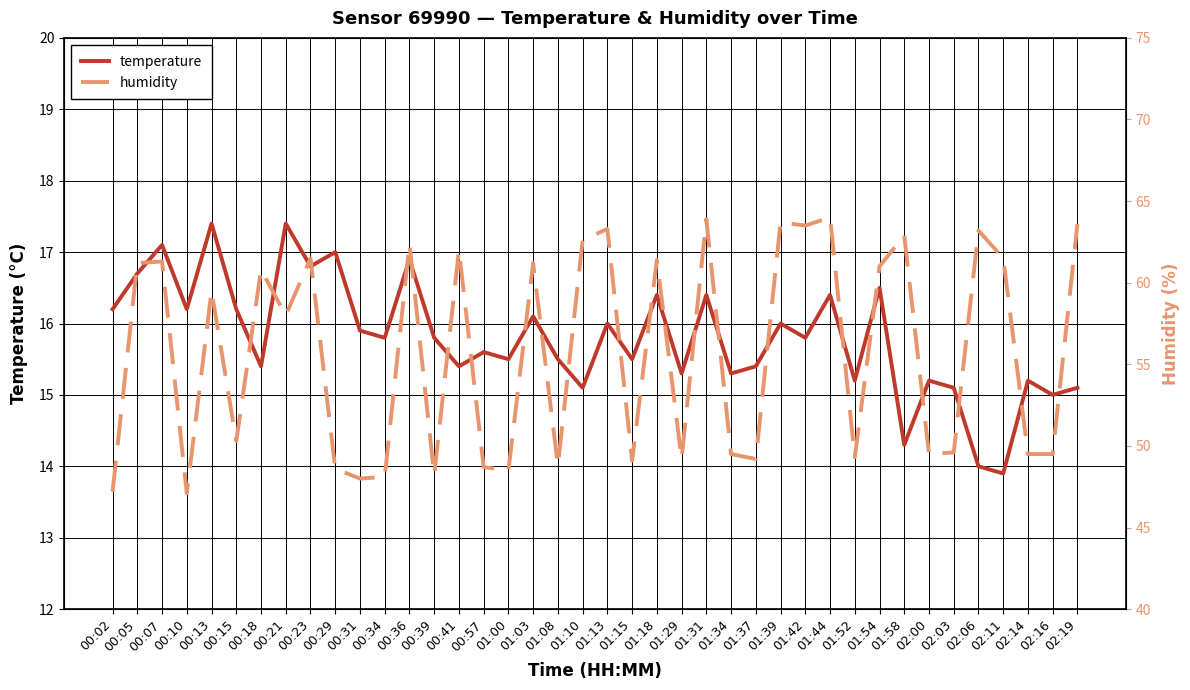

How many data points does each series have?

40